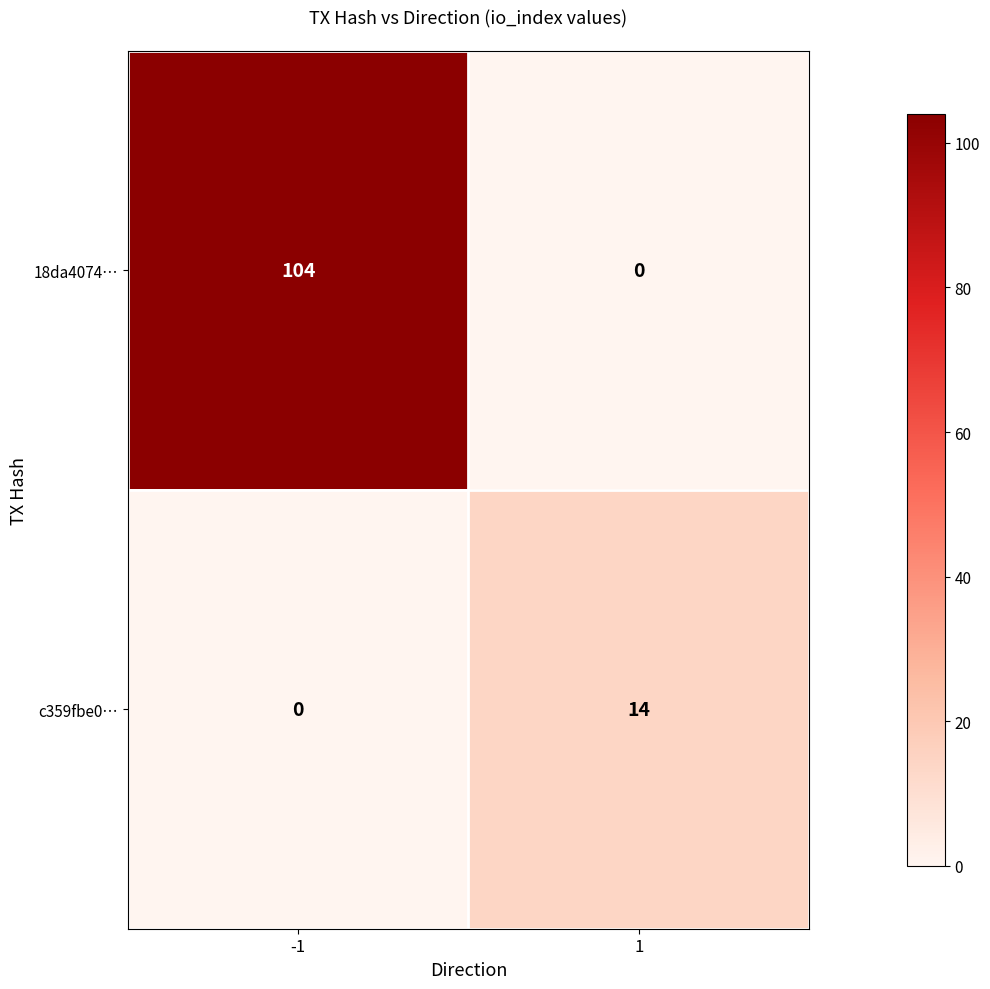

Which category has the highest value across all series?

-1